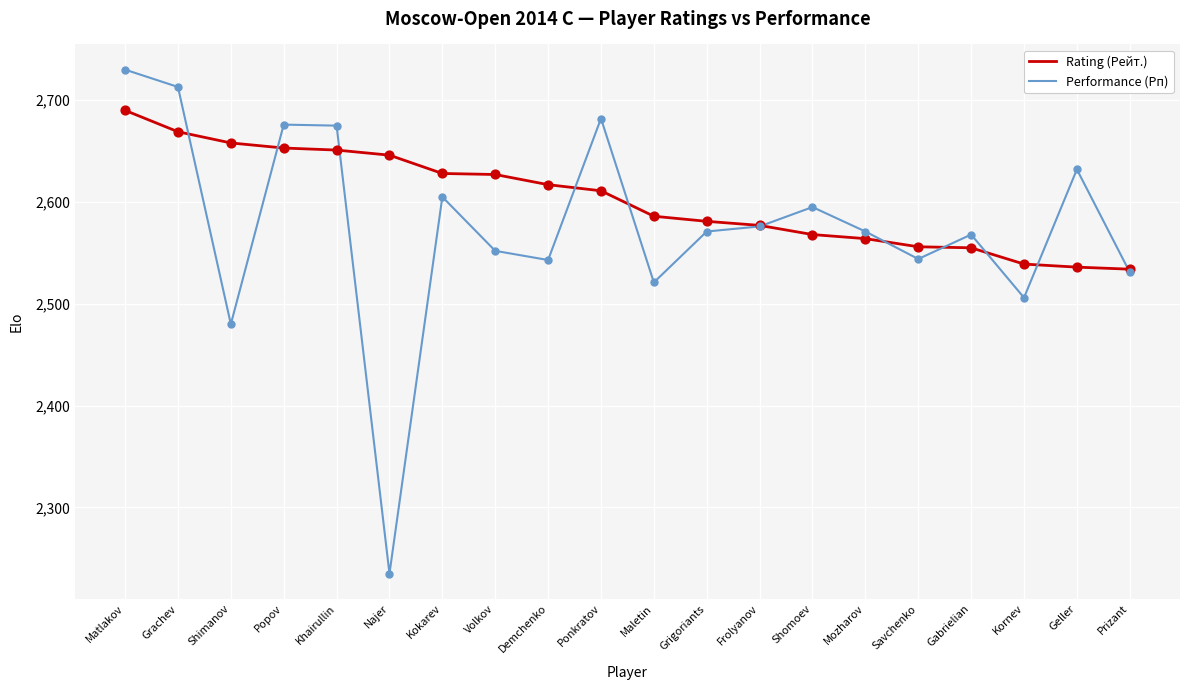

Which series has the largest range (max minus min)?

Performance (Рп)